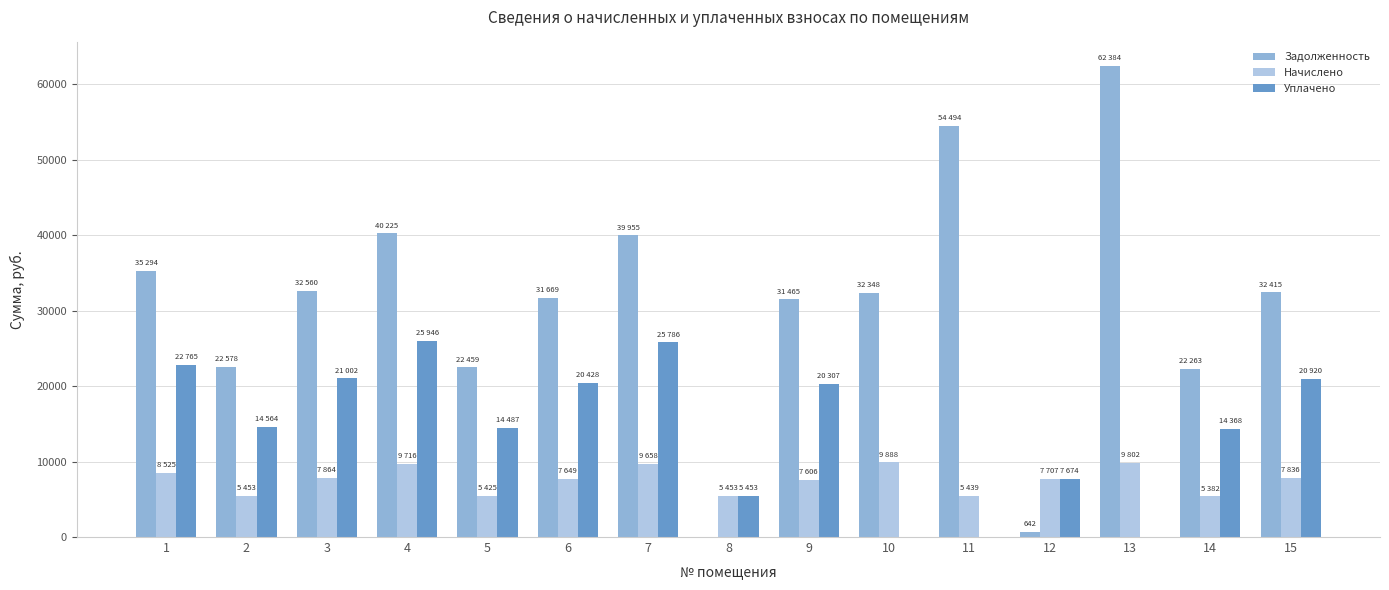

Between 8 and 15, which series saw the biggest shift?

Задолженность